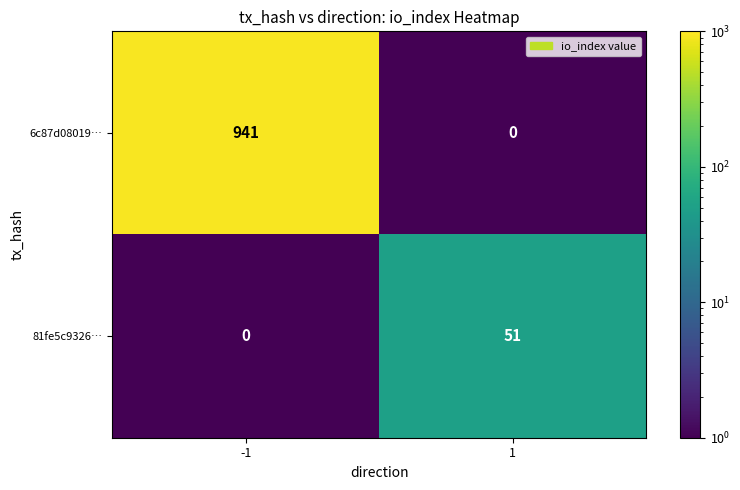

List the series in order of their peak value, highest first.

6c87d08019…, 81fe5c9326…